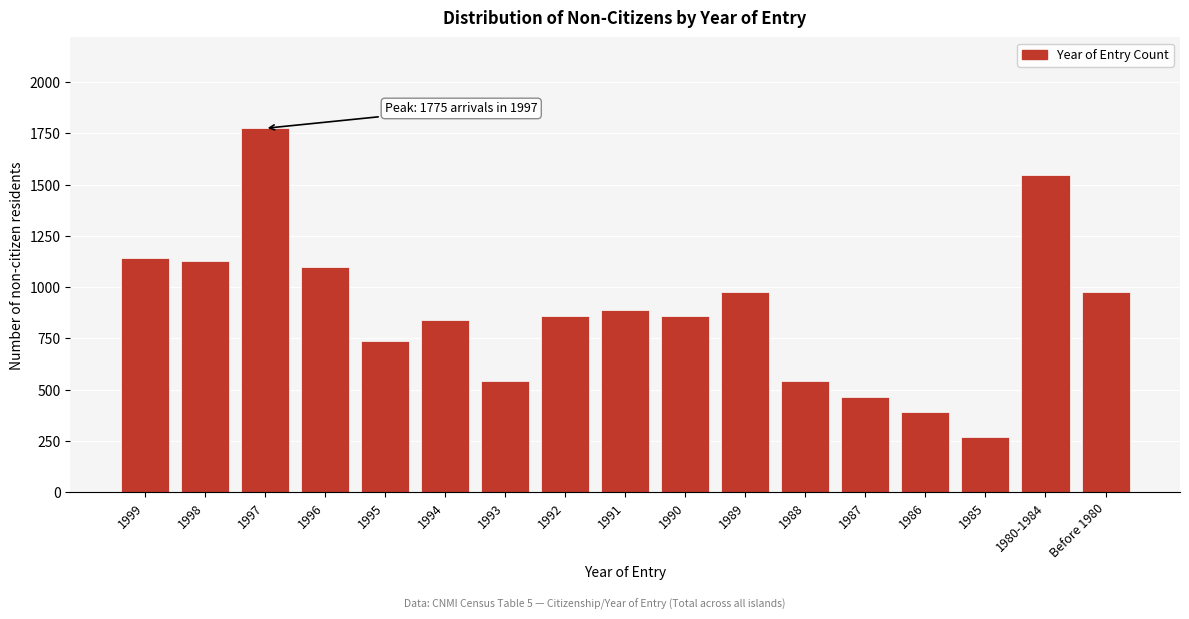

Reading left to right, list all the values displayed in this chart.

1999=1143	1998=1128	1997=1775	1996=1098	1995=737	1994=842	1993=541	1992=857	1991=887	1990=857	1989=978	1988=541	1987=466	1986=391	1985=271	1980-1984=1549	Before 1980=978